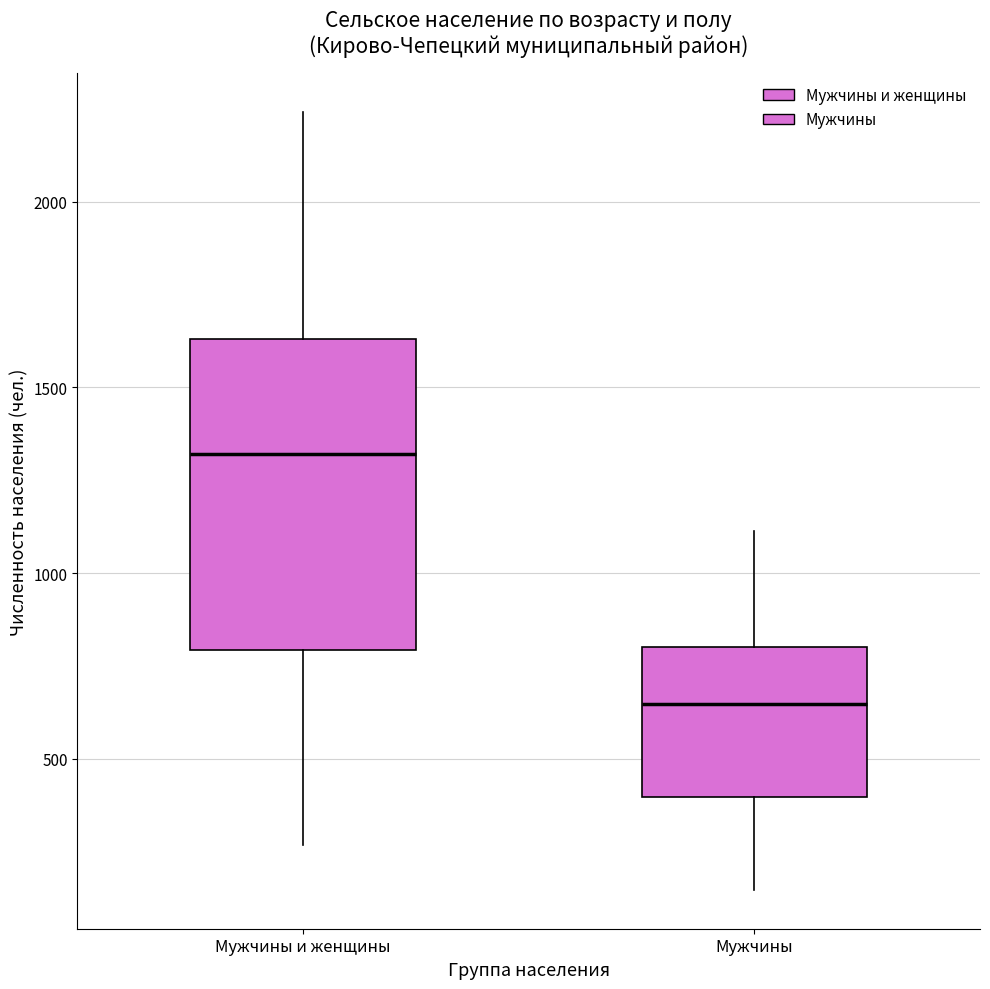

Where does the upper whisker of the box for Мужчины end on the y-axis? The values are not printed on the chart, so give them approximately, as read against the axis.

1100